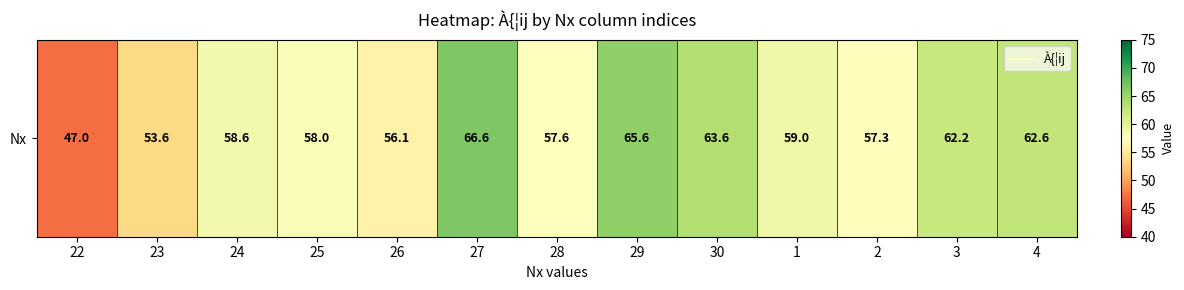

List the labels in order of value, largest first.

27, 29, 30, 4, 3, 1, 24, 25, 28, 2, 26, 23, 22